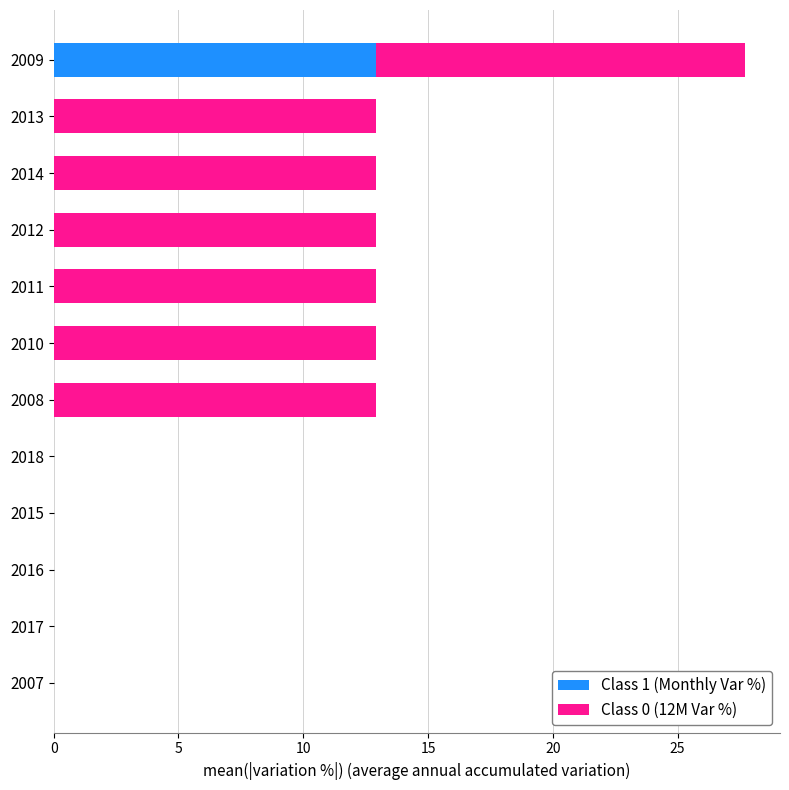

The Class 1 (Monthly Var %) series shows -7.2 at 2011. True or false?

False